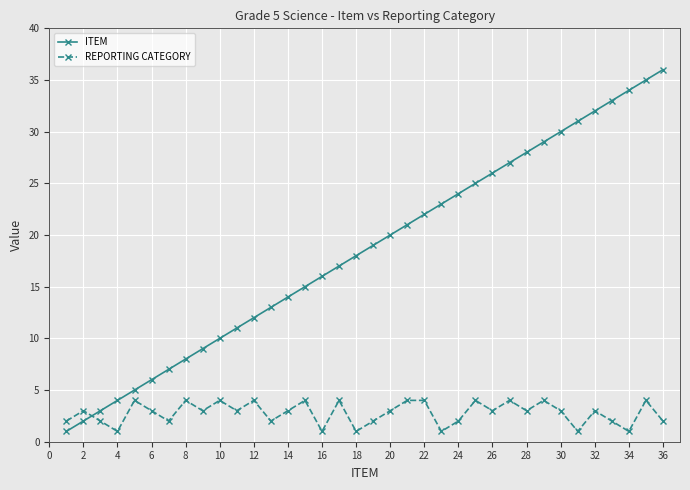

What is the value of the ITEM point at the 5th from the left?

5